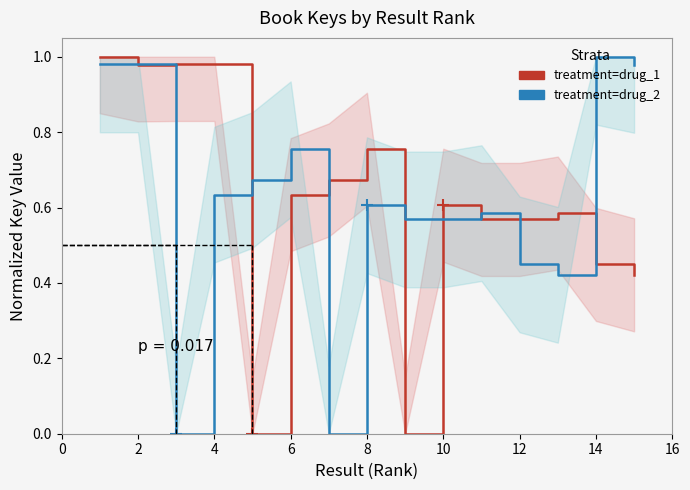

What is the difference between the highest and lowest values at 6?

0.1